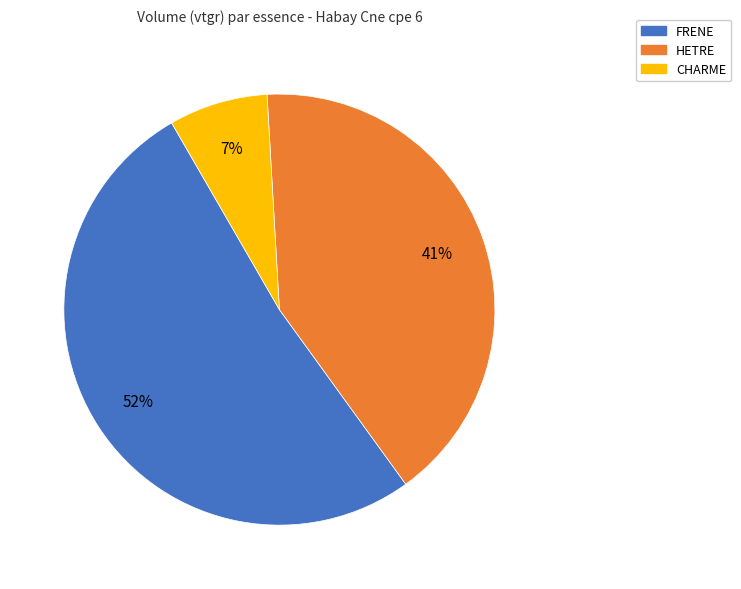

The FRENE slice represents 38% of the pie. True or false?

False